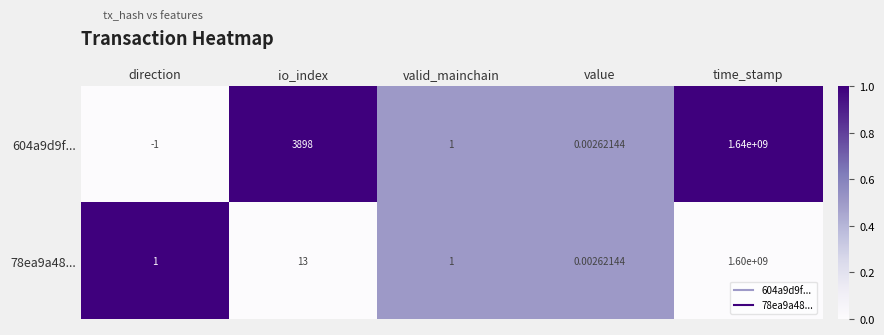

Which label corresponds to the smallest value in the chart?

direction